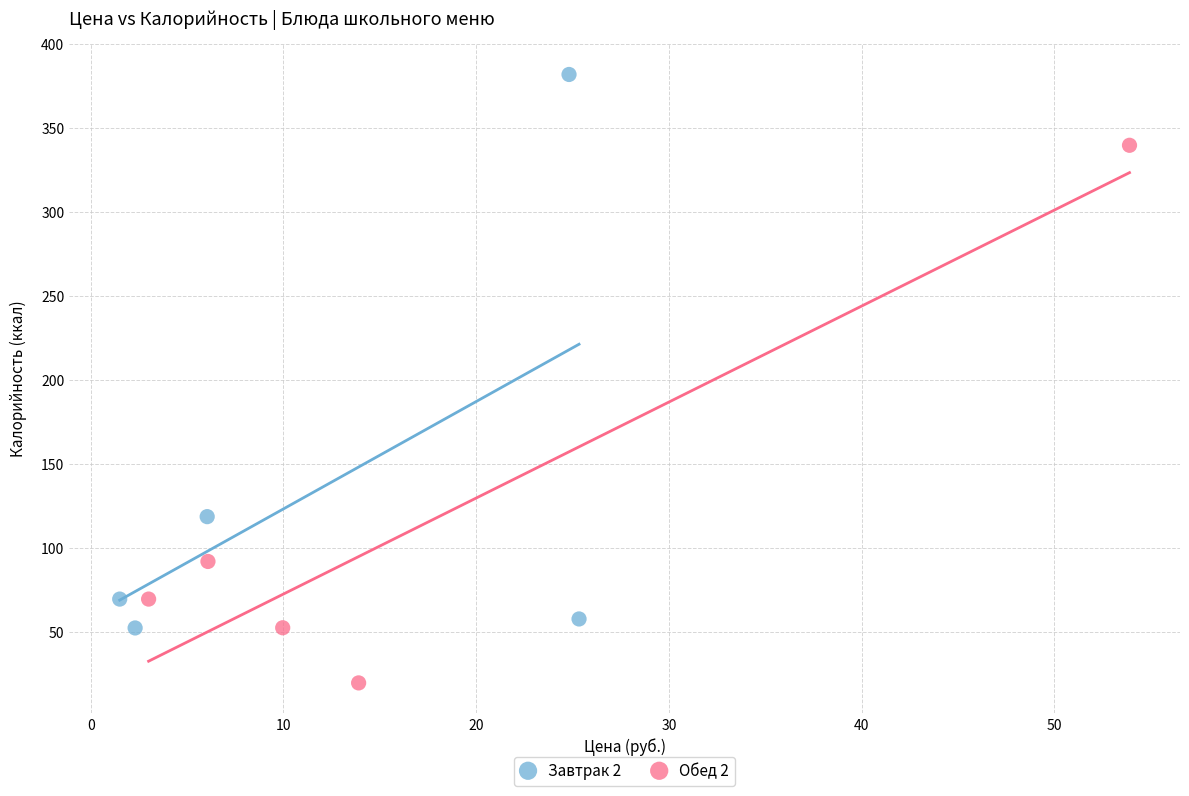

Which series contains the lowest Y value?

Обед 2